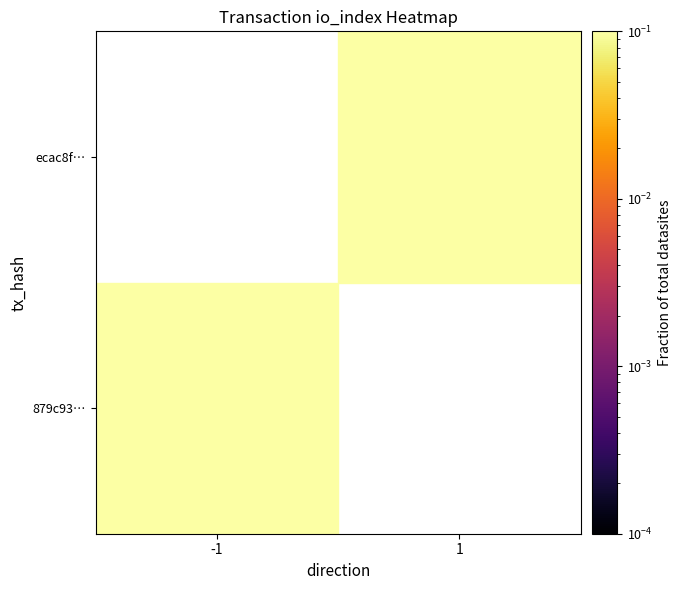

At how many categories does at least one series exceed 0?

2